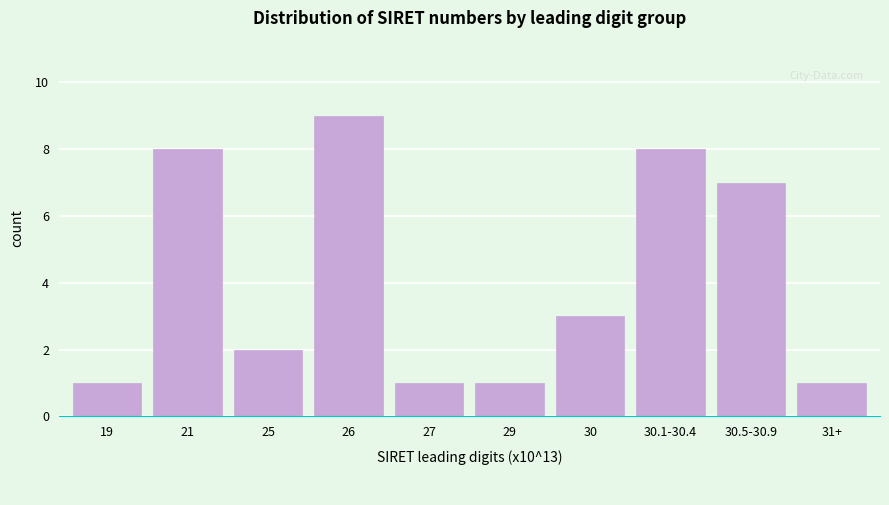

Reading left to right, extract all data points from this chart.

1	8	2	9	1	1	3	8	7	1